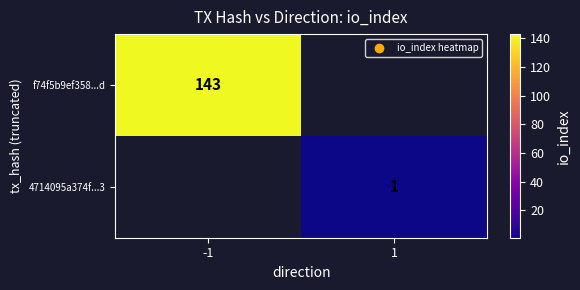

Is it true that 4714095a374f...3 equals 1 at 1?

True